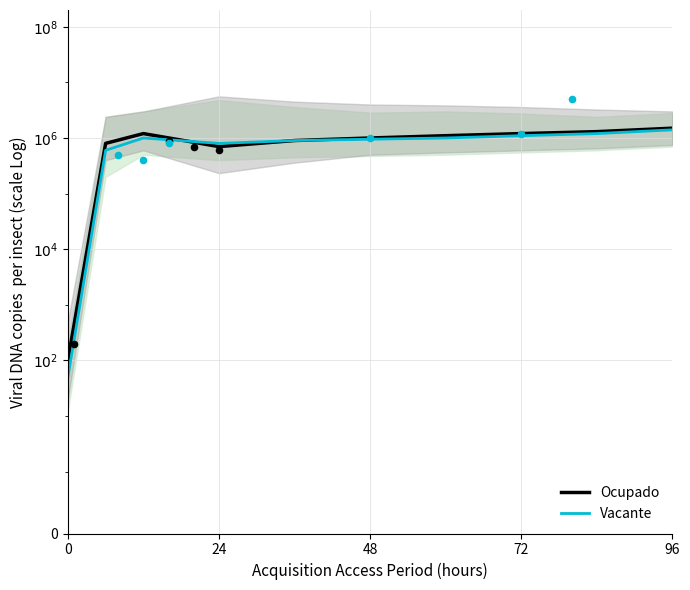

Is the value of Ocupado at 5 greater than the value of Vacante at 6?

No